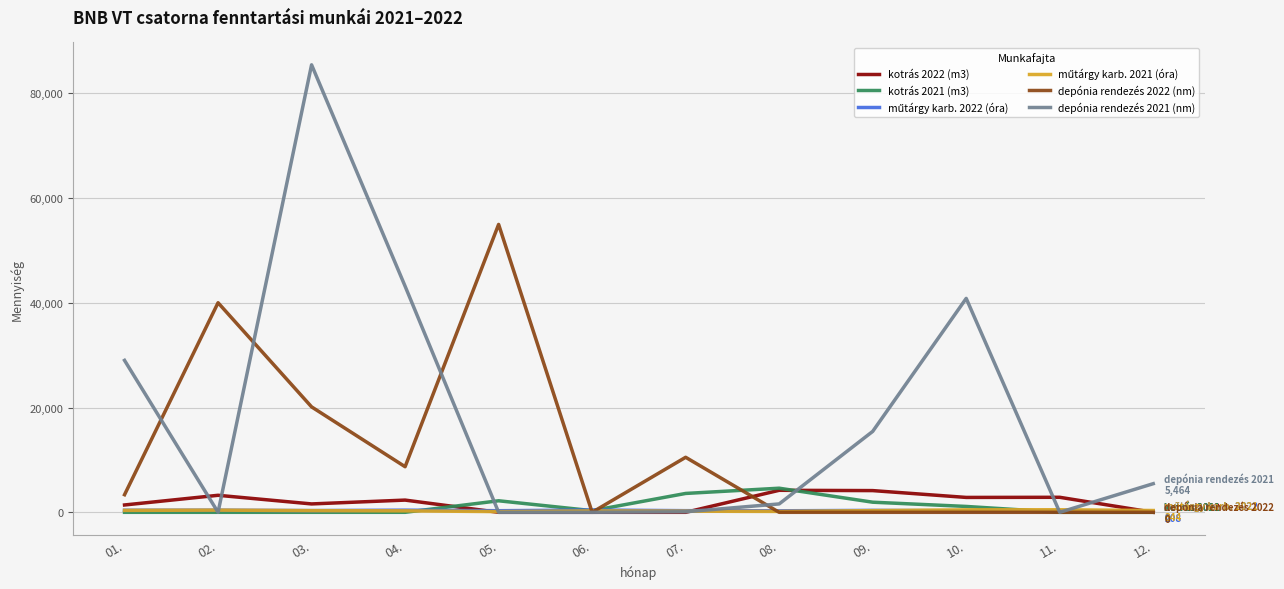

What is the maximum value for depónia rendezés 2021 (nm)?

85400